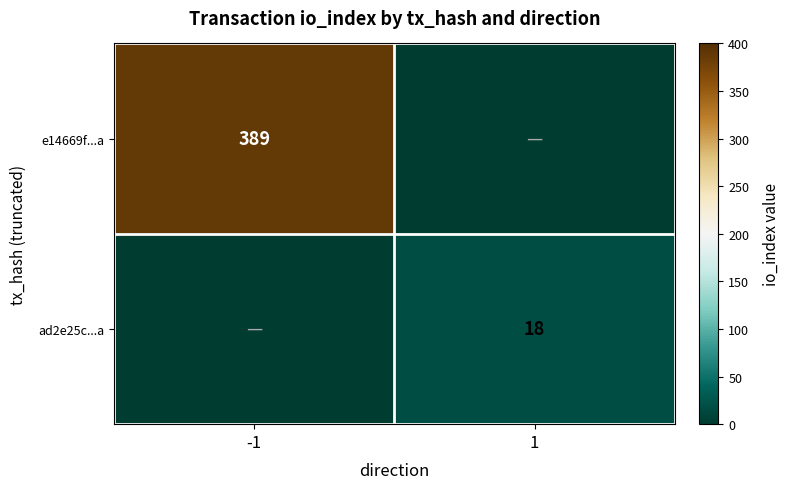

True or false: e14669f...a has a value of 389 at -1.

True